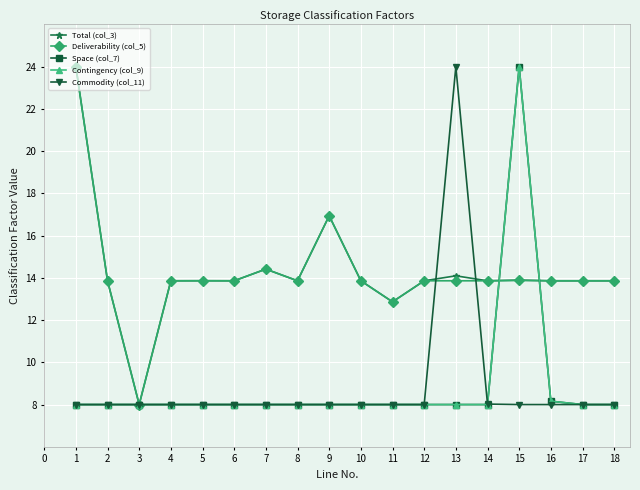

Which series changed the most between 8 and 13?

Commodity (col_11)